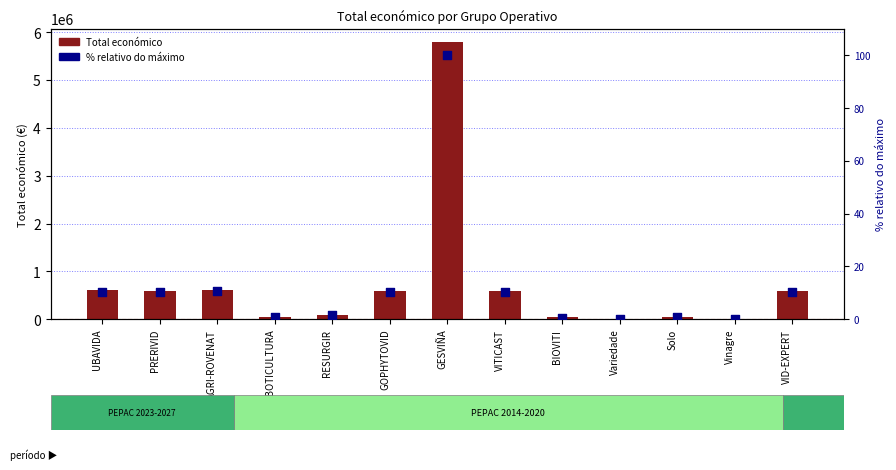

At which category is the sum across all series the highest?

GESVIÑA